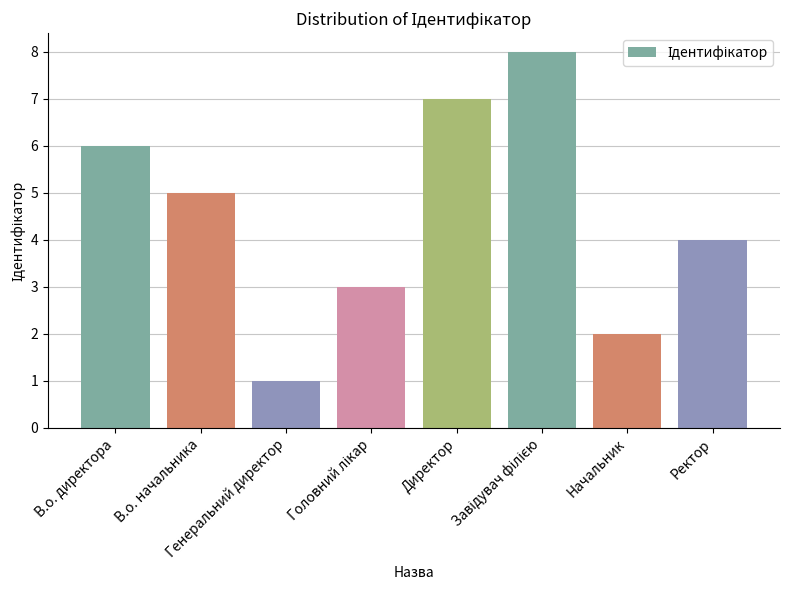

Are the bars grouped side by side (vs. stacked)?

No